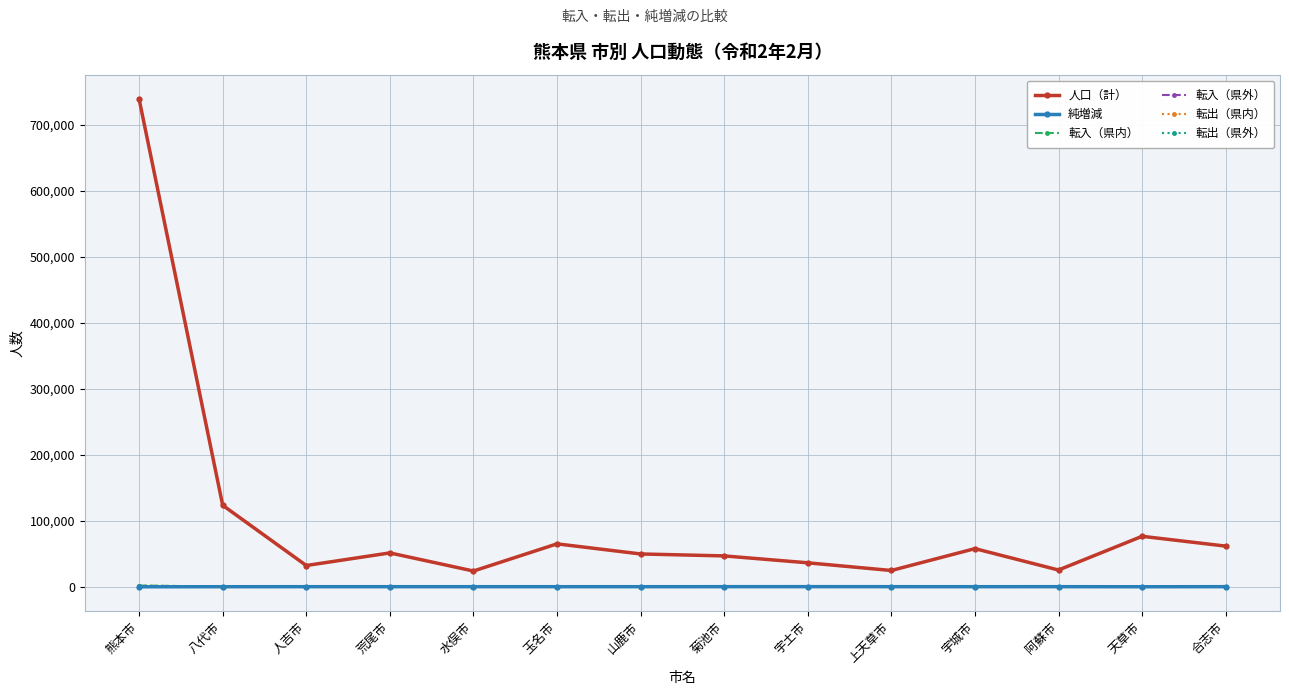

At which category is the sum across all series the highest?

熊本市